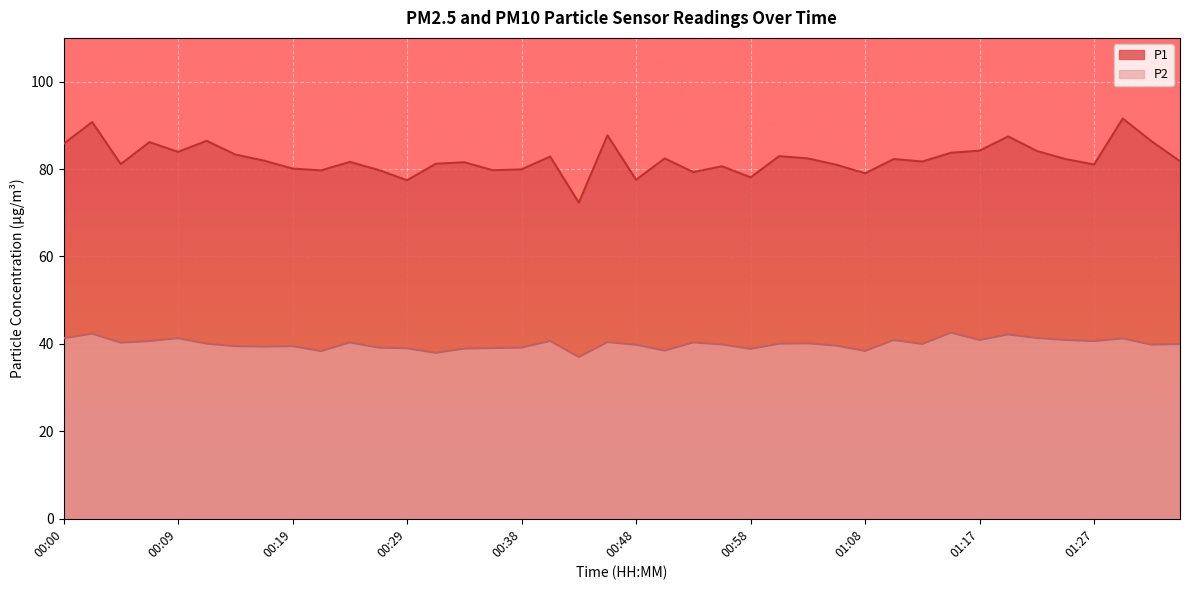

Between 01:03 and 00:48, which is larger?

01:03